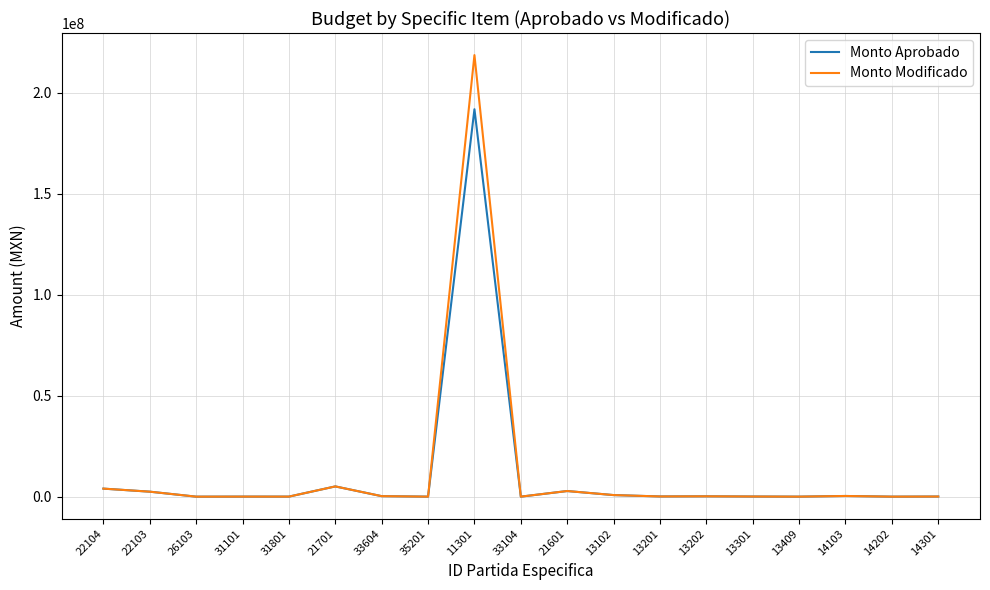

What is the maximum value shown in the chart?

218536709